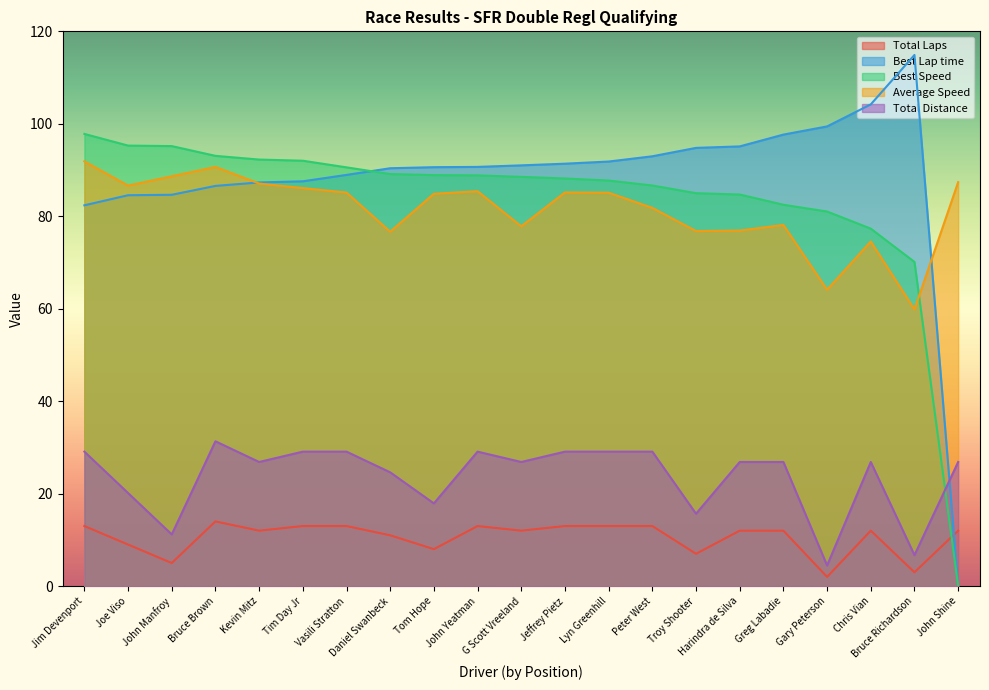

True or false: Best Lap time has a value of 145.2 at G Scott Vreeland.

False